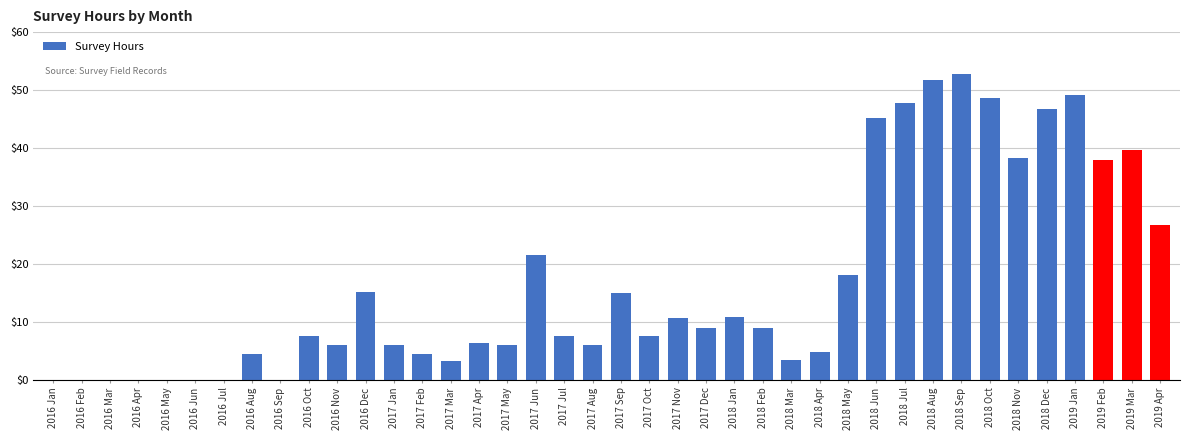

Which has a higher value, 2018 Feb or 2018 Jul?

2018 Jul